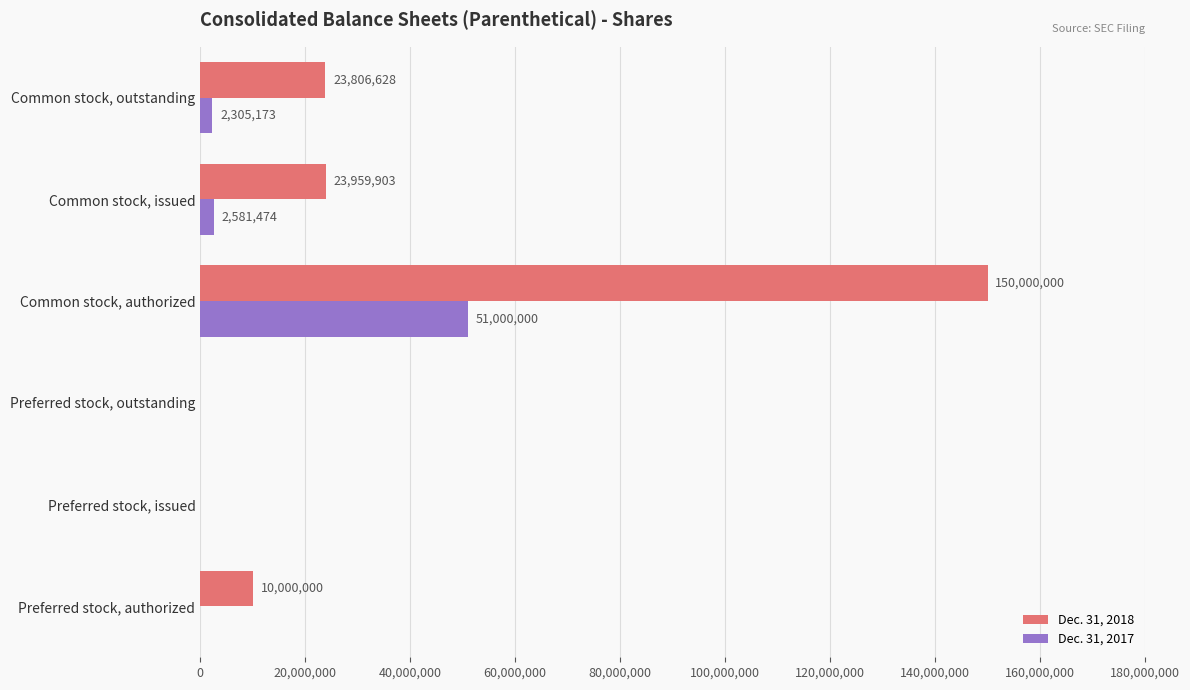

True or false: Dec. 31, 2017 has a value of -17068188 at Preferred stock, authorized.

False